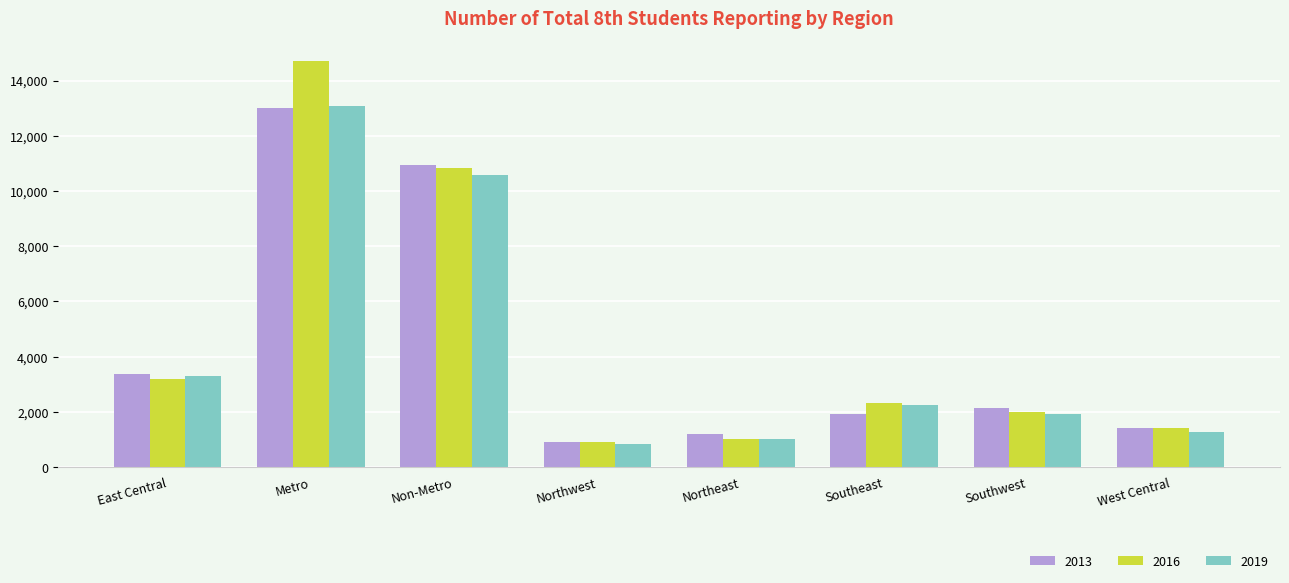

At which label does 2013 reach its peak?

Metro